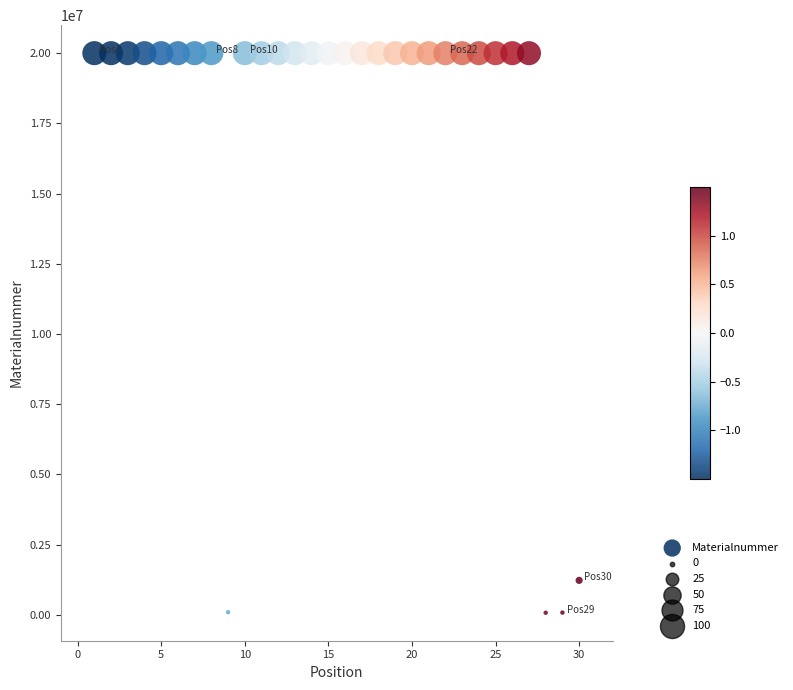

What Y value in the scatter plot is closest to 10036297?

1222569